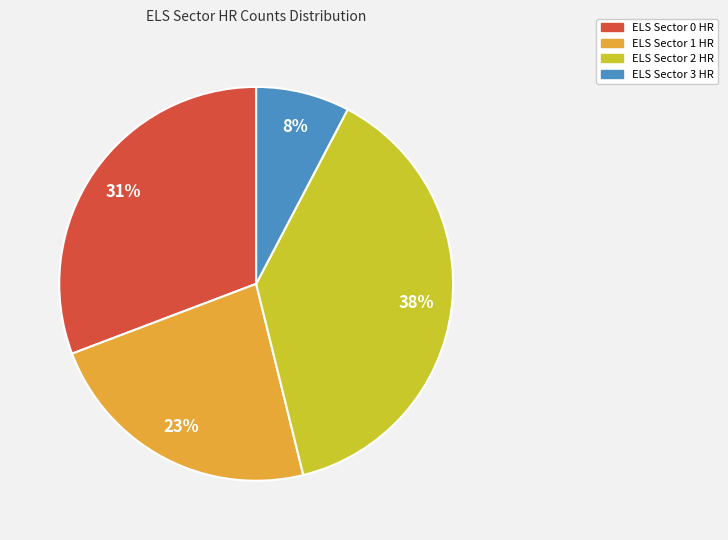

Combined, do ELS Sector 2 HR and ELS Sector 1 HR account for over 50%?

Yes